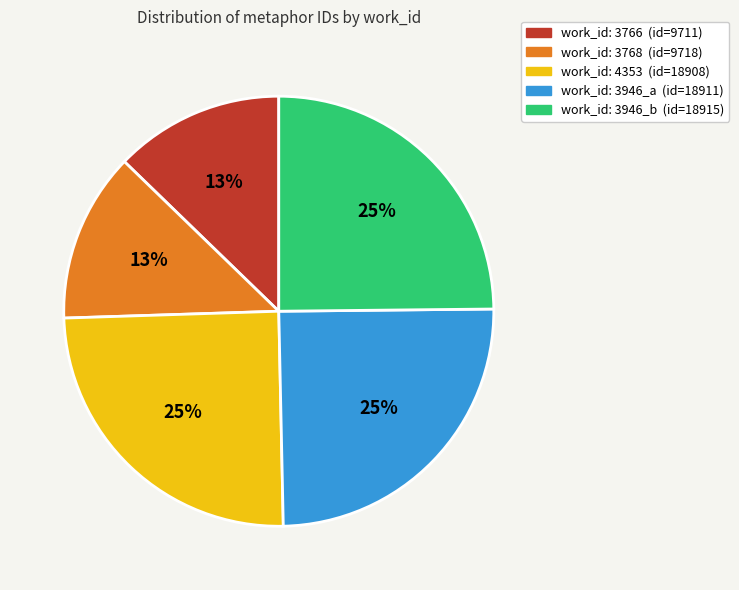

Is there any slice that represents more than half of the pie?

No